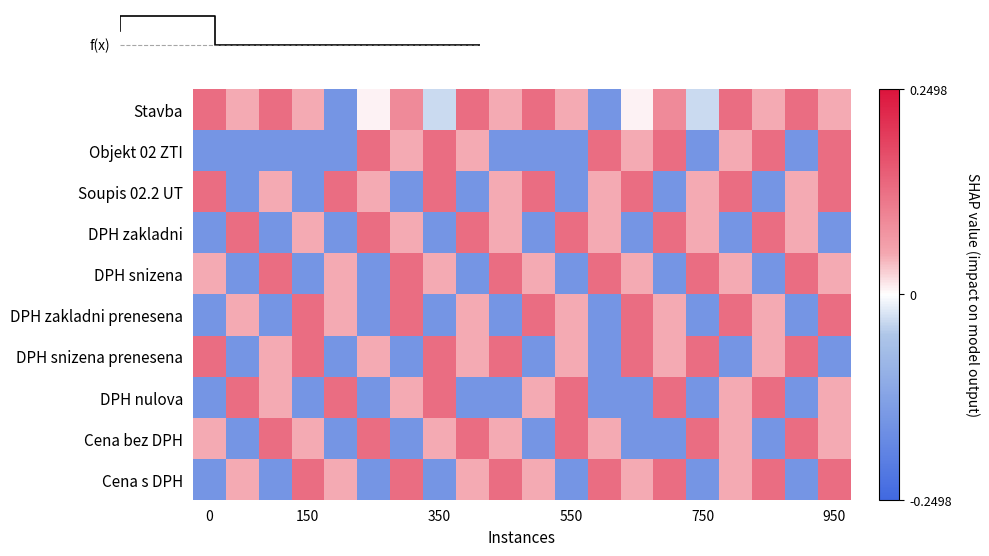

At which category is the sum across all series the highest?

950